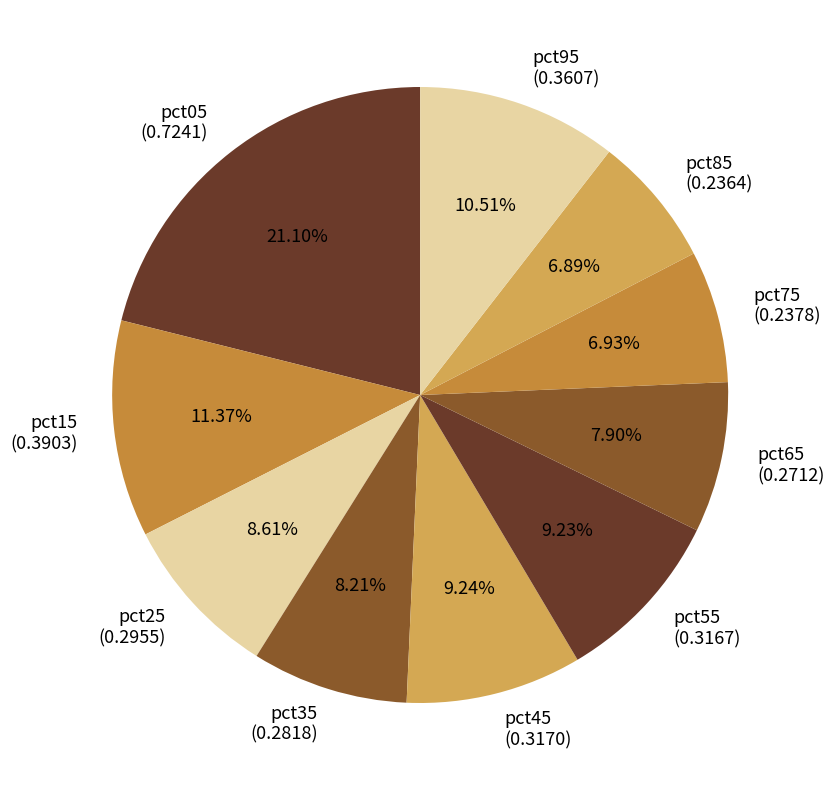

Which has a higher value, pct45 or pct35?

pct45